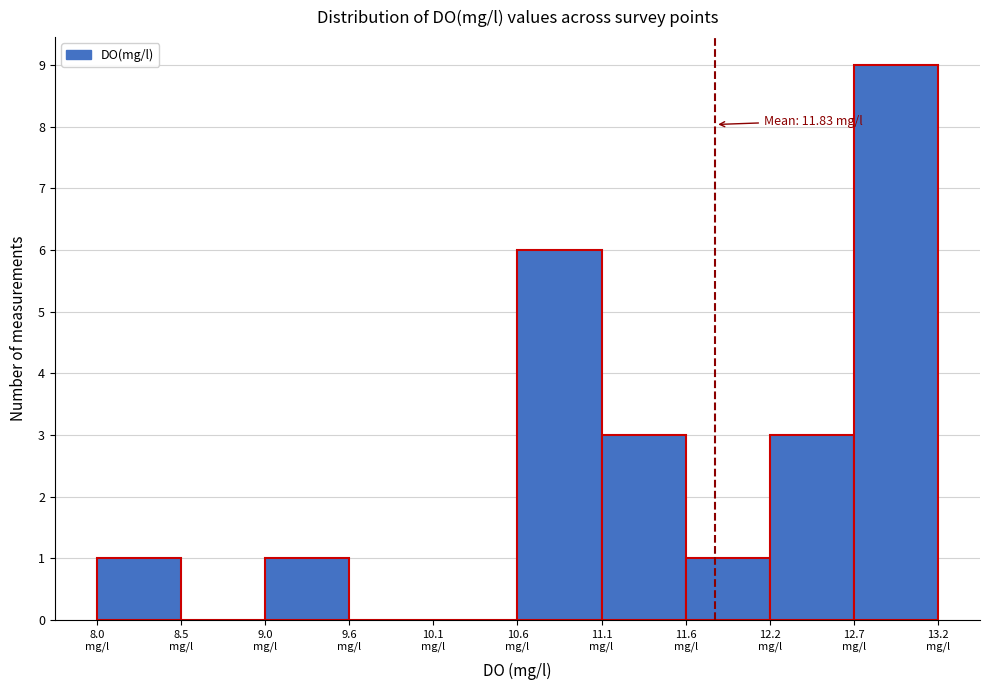

Over which range of the x-axis is the bar tallest?

12.7 to 13.2